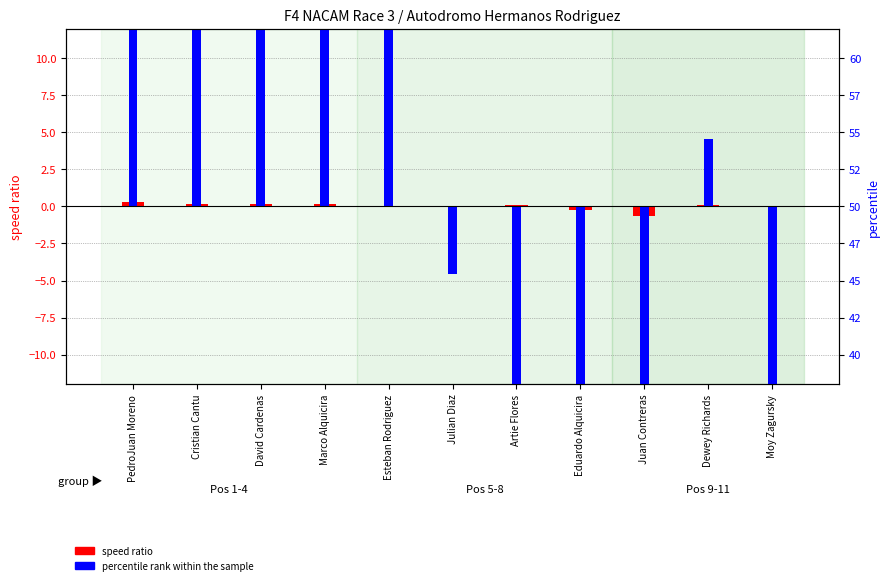

List the series in order of their peak value, highest first.

percentile rank within the sample, speed ratio